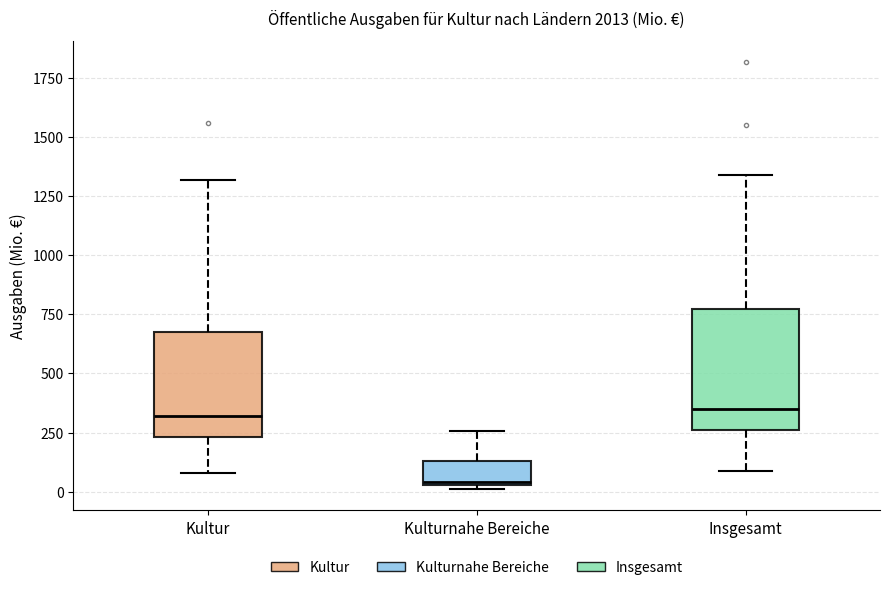

Which box's median line is the lowest?

Kulturnahe Bereiche